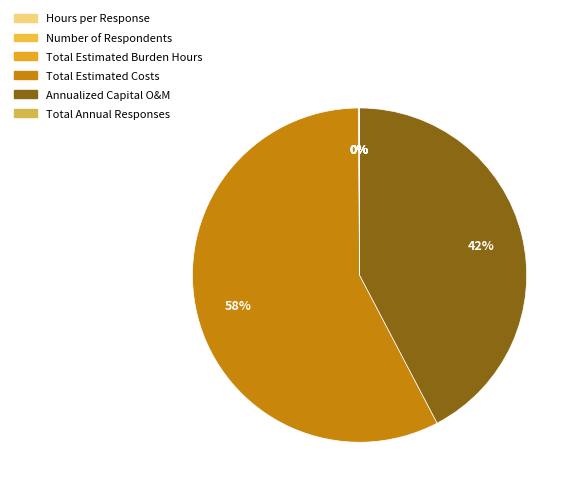

Which slice represents more than half of the pie?

Total Estimated Costs